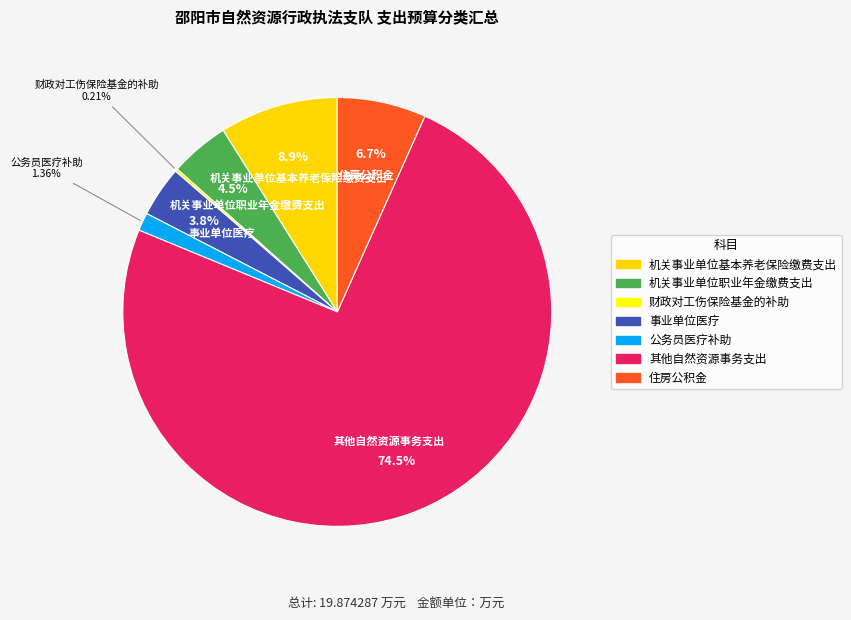

What percentage is the 机关事业单位职业年金缴费支出 slice, to the nearest percent?

4%